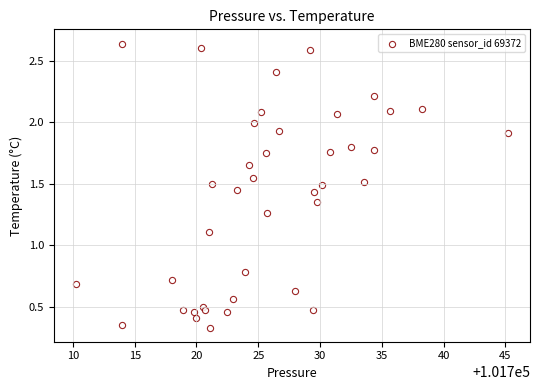

What Y value in the scatter plot is closest to 1?

1.1